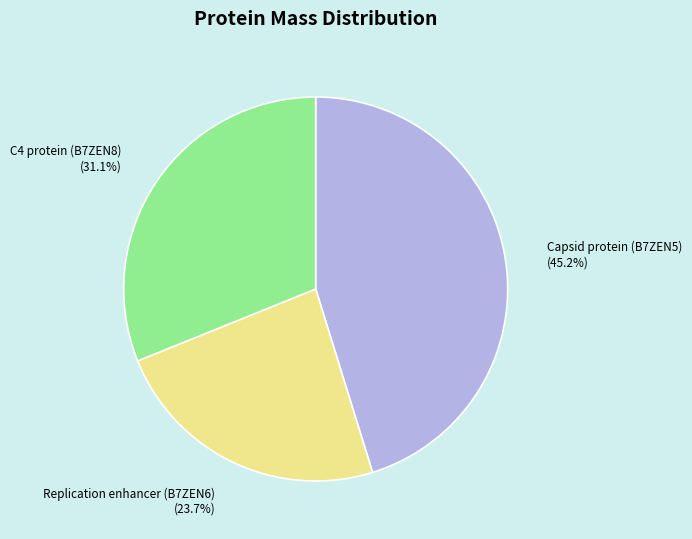

Does any single category account for the majority?

No